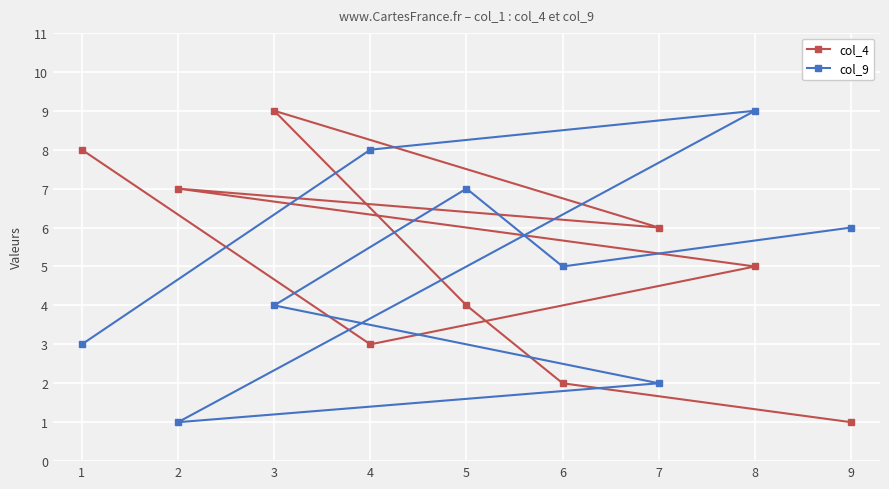

True or false: col_9 has more than 2 interior local peaks.

False